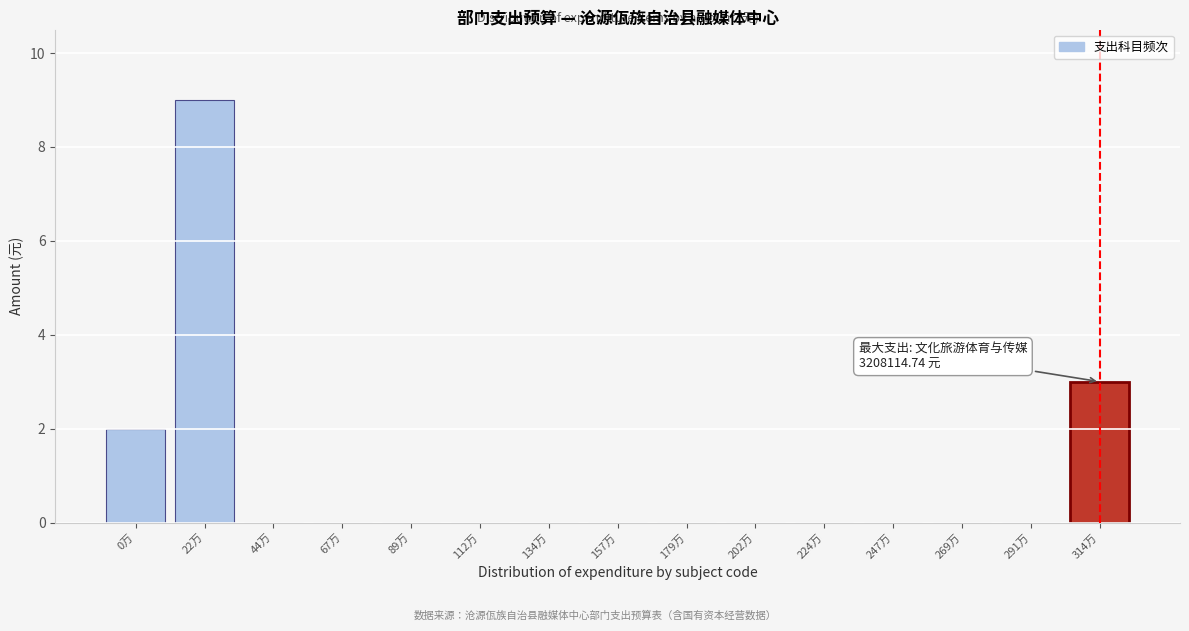

Reading left to right, list all the values displayed in this chart.

0万=2	22万=9	44万=0	67万=0	89万=0	112万=0	134万=0	157万=0	179万=0	202万=0	224万=0	247万=0	269万=0	291万=0	314万=3